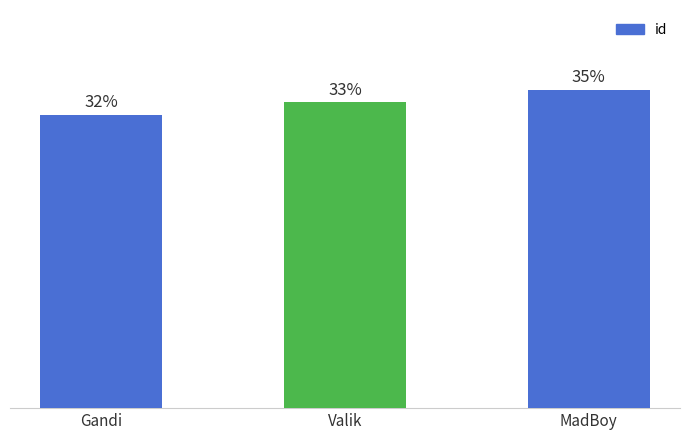

Are the bars horizontal?

No